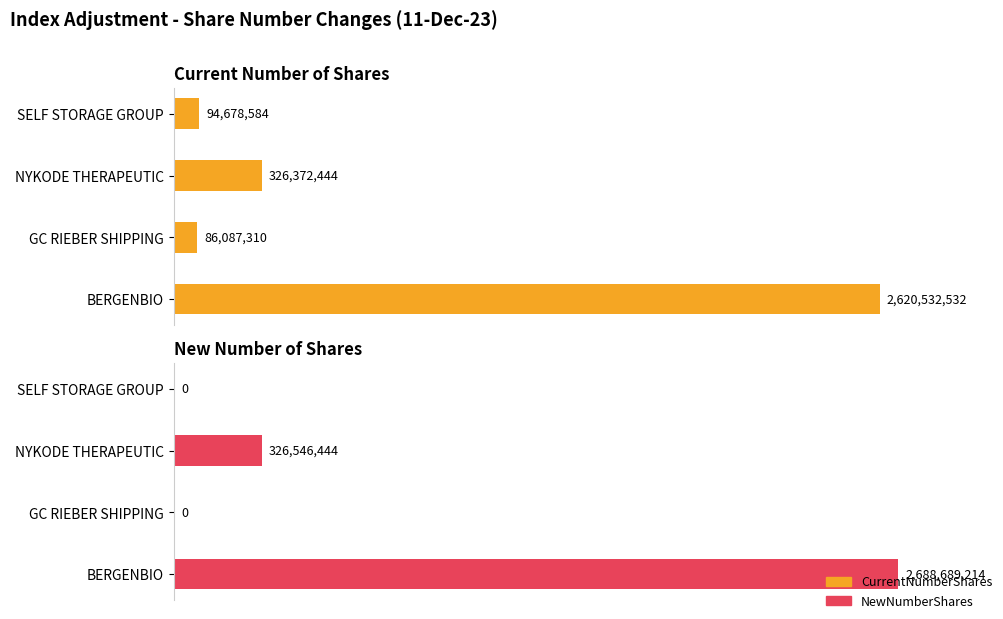

What are all the series names shown in the legend?

CurrentNumberShares, NewNumberShares